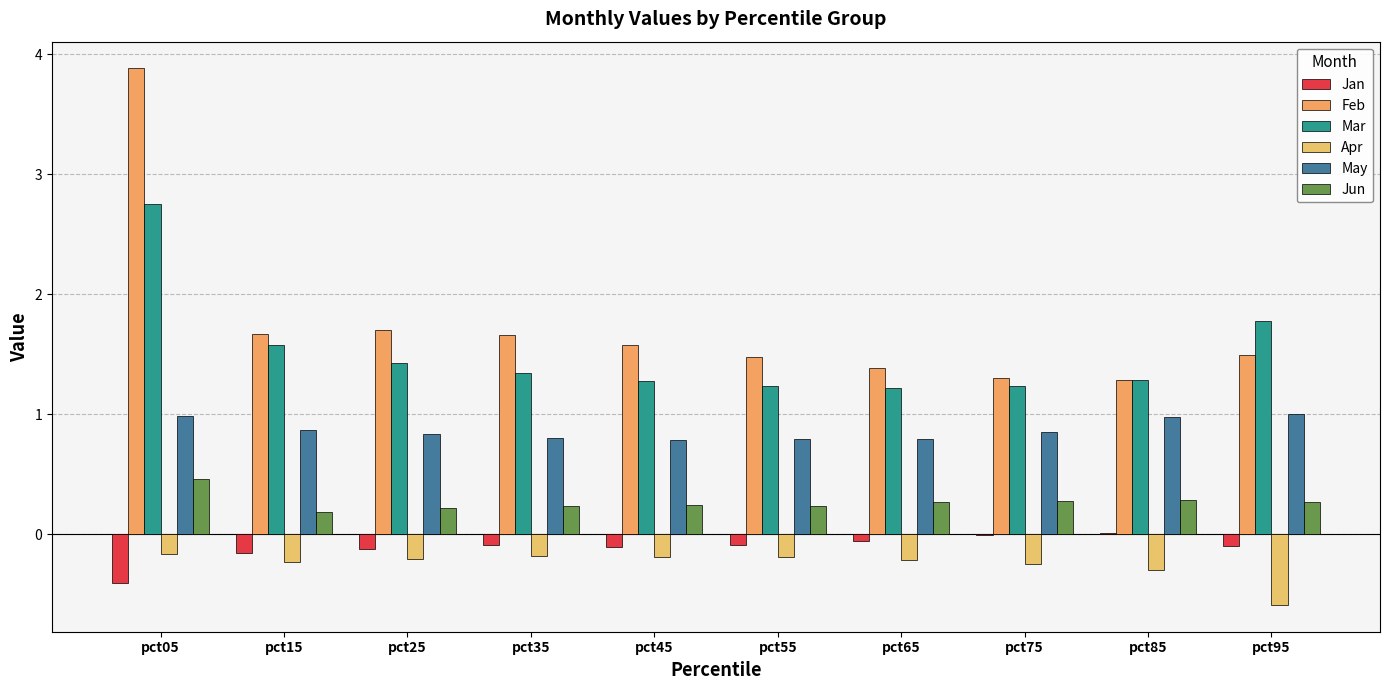

Rank the series at pct95 from highest to lowest value.

Mar, Feb, May, Jun, Jan, Apr